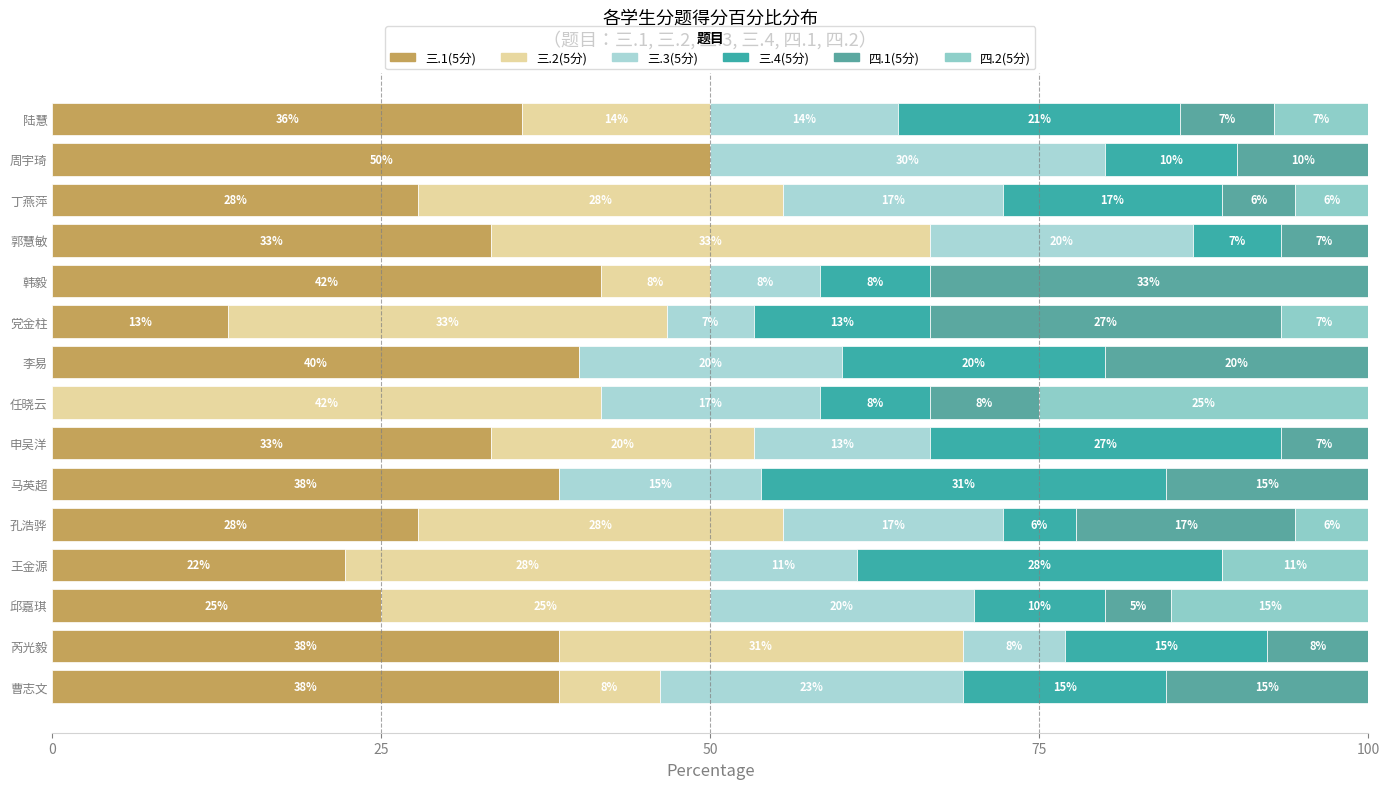

What is the difference between the second highest and second lowest values in the 三.4(5分) series?

21.1